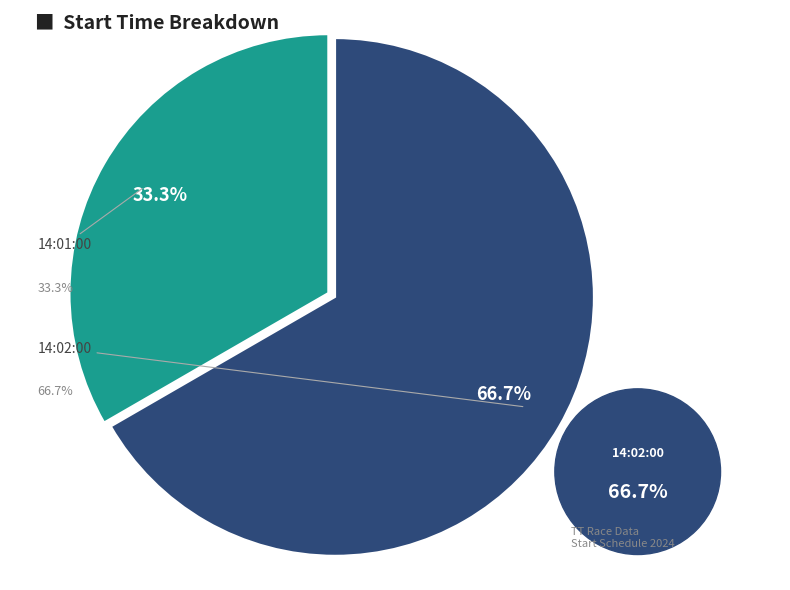

Rank the categories by value from highest to lowest.

14:02:00, 14:01:00